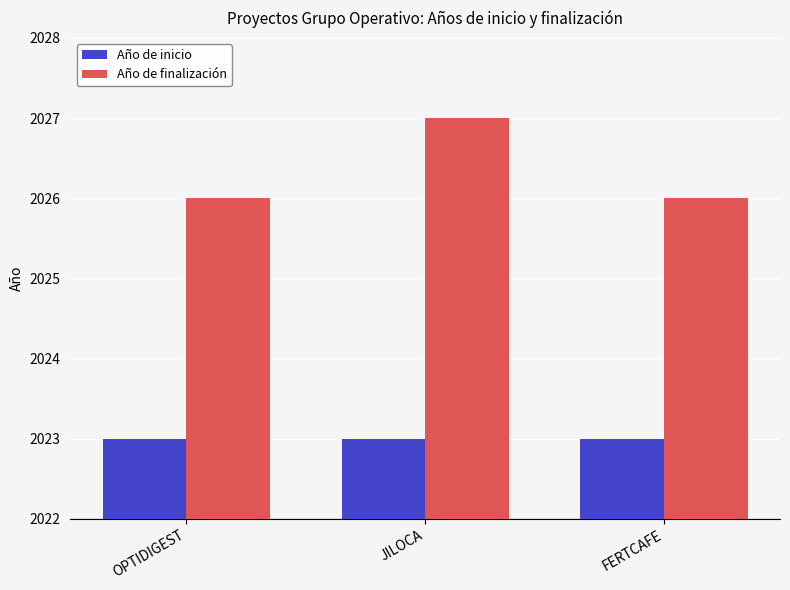

Rank the series at JILOCA from highest to lowest value.

Año de finalización, Año de inicio